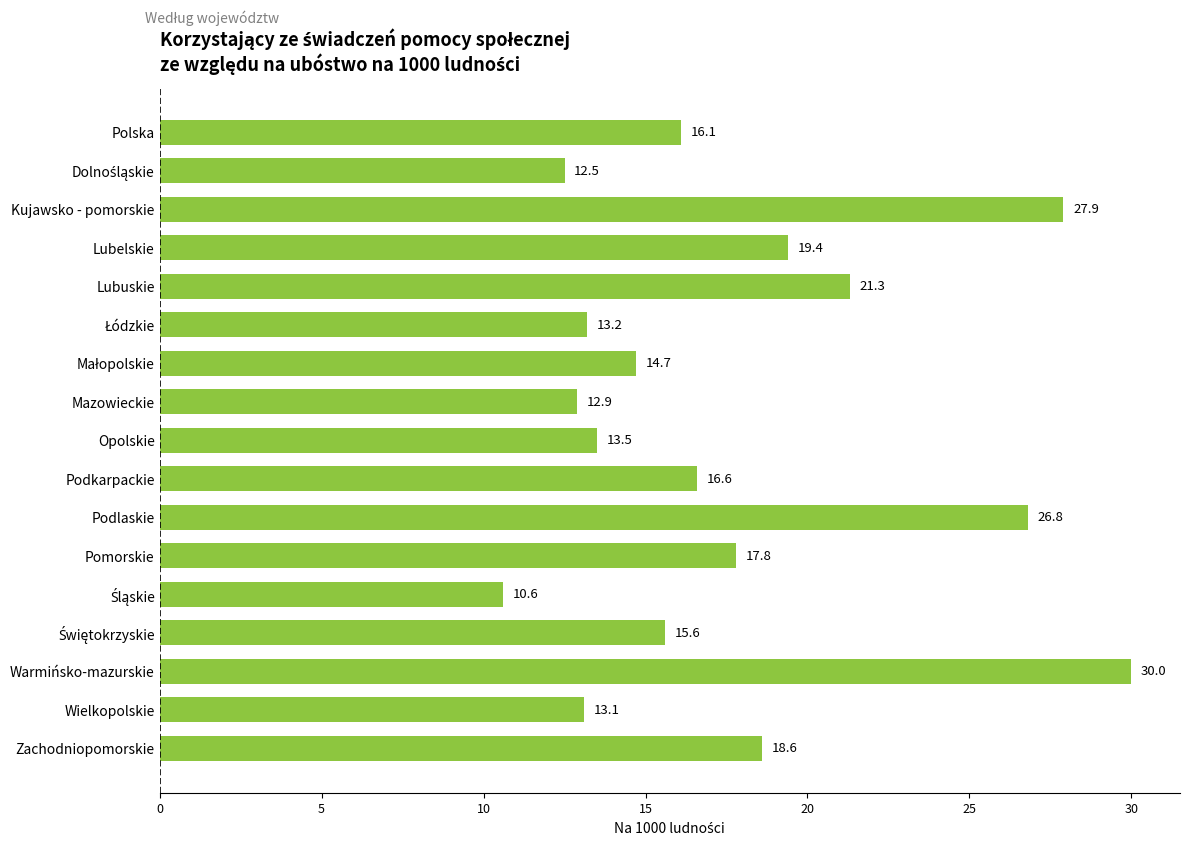

What is the maximum value shown in the chart?

30.0